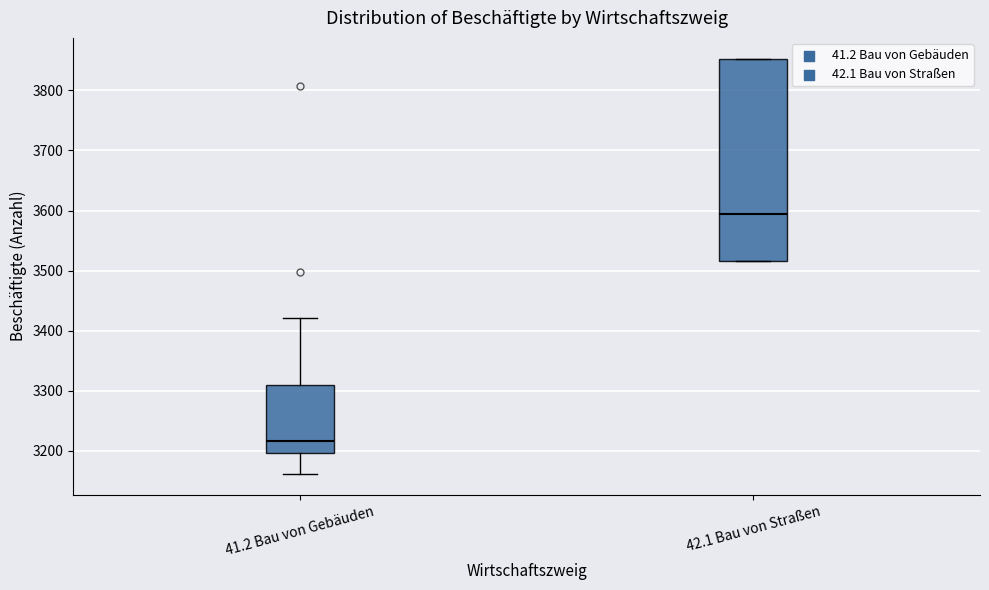

Which box is the tallest, from its lower edge to its upper edge?

42.1 Bau von Straßen